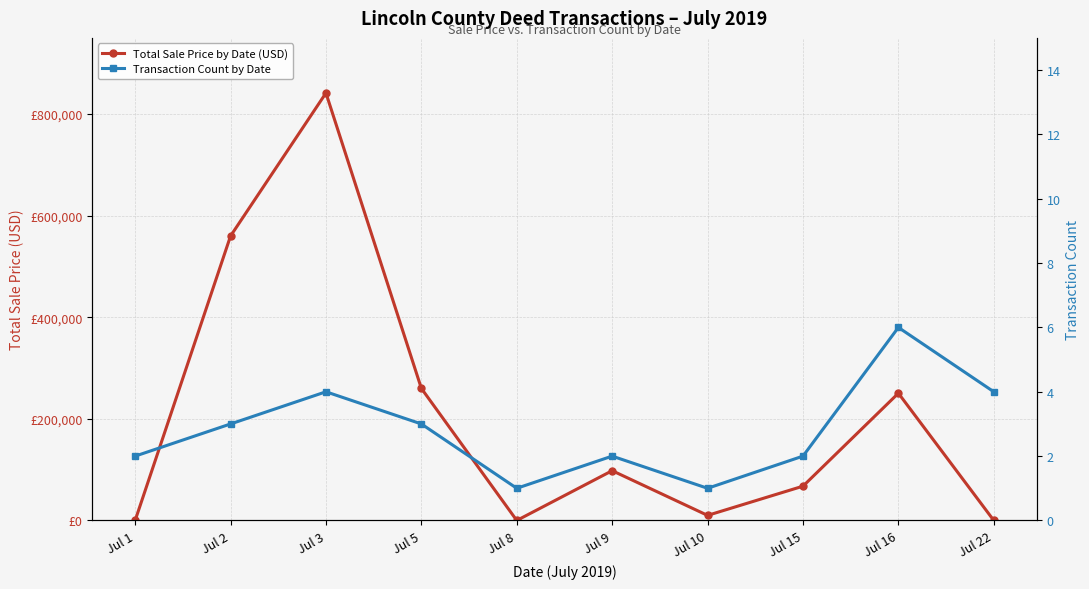

What is the sum of the Transaction Count by Date values at Jul 8 and Jul 15?

3